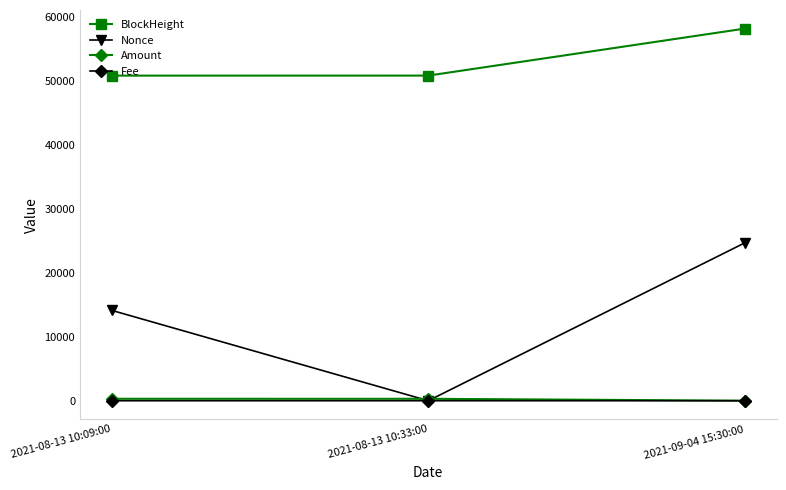

What position from the left is 2021-09-04 15:30:00?

3